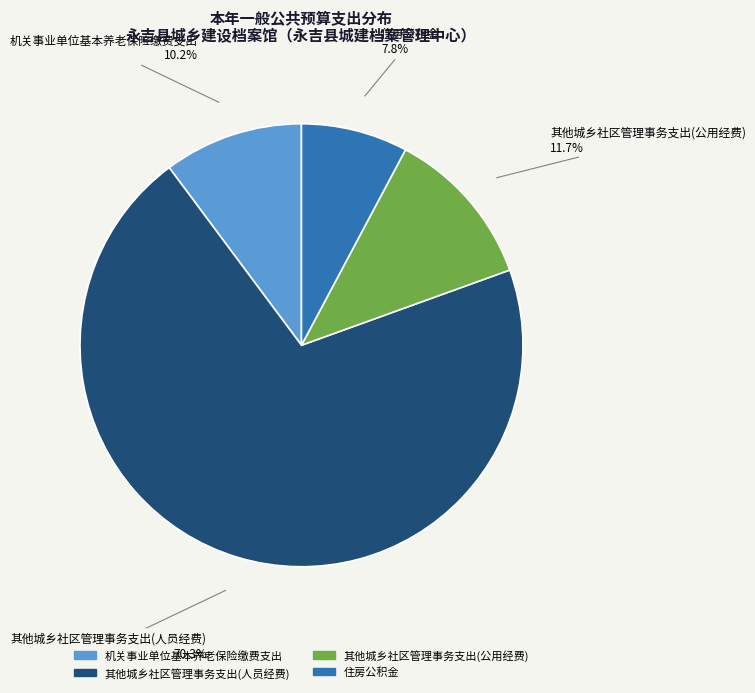

True or false: 机关事业单位基本养老保险缴费支出 accounts for 10% of the total.

True